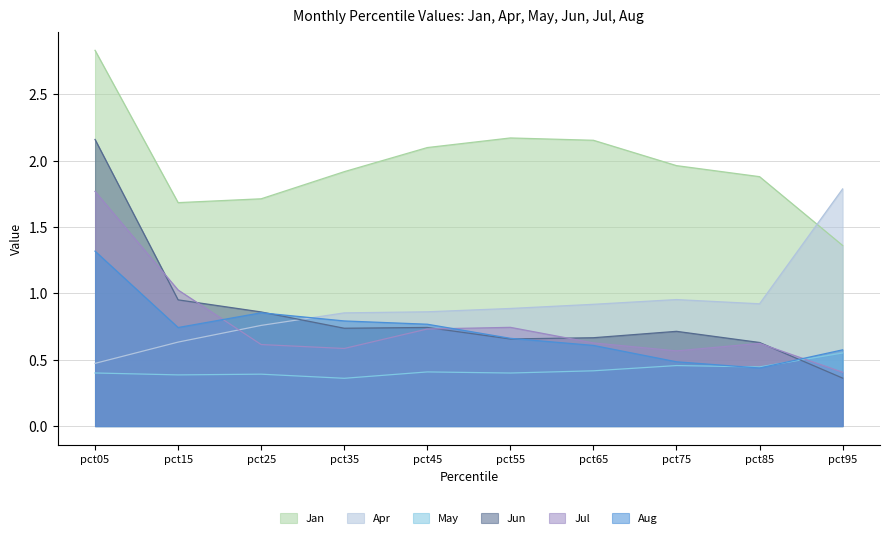

List the series in order of their peak value, lowest first.

May, Aug, Jul, Apr, Jun, Jan